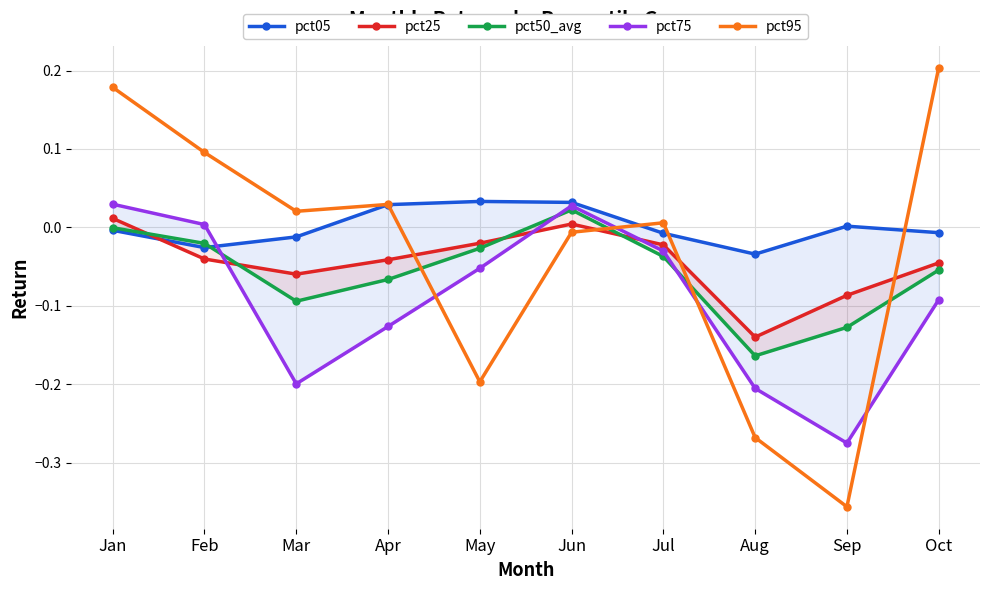

What is the difference between the second highest and minimum values in the pct95 series?

0.5